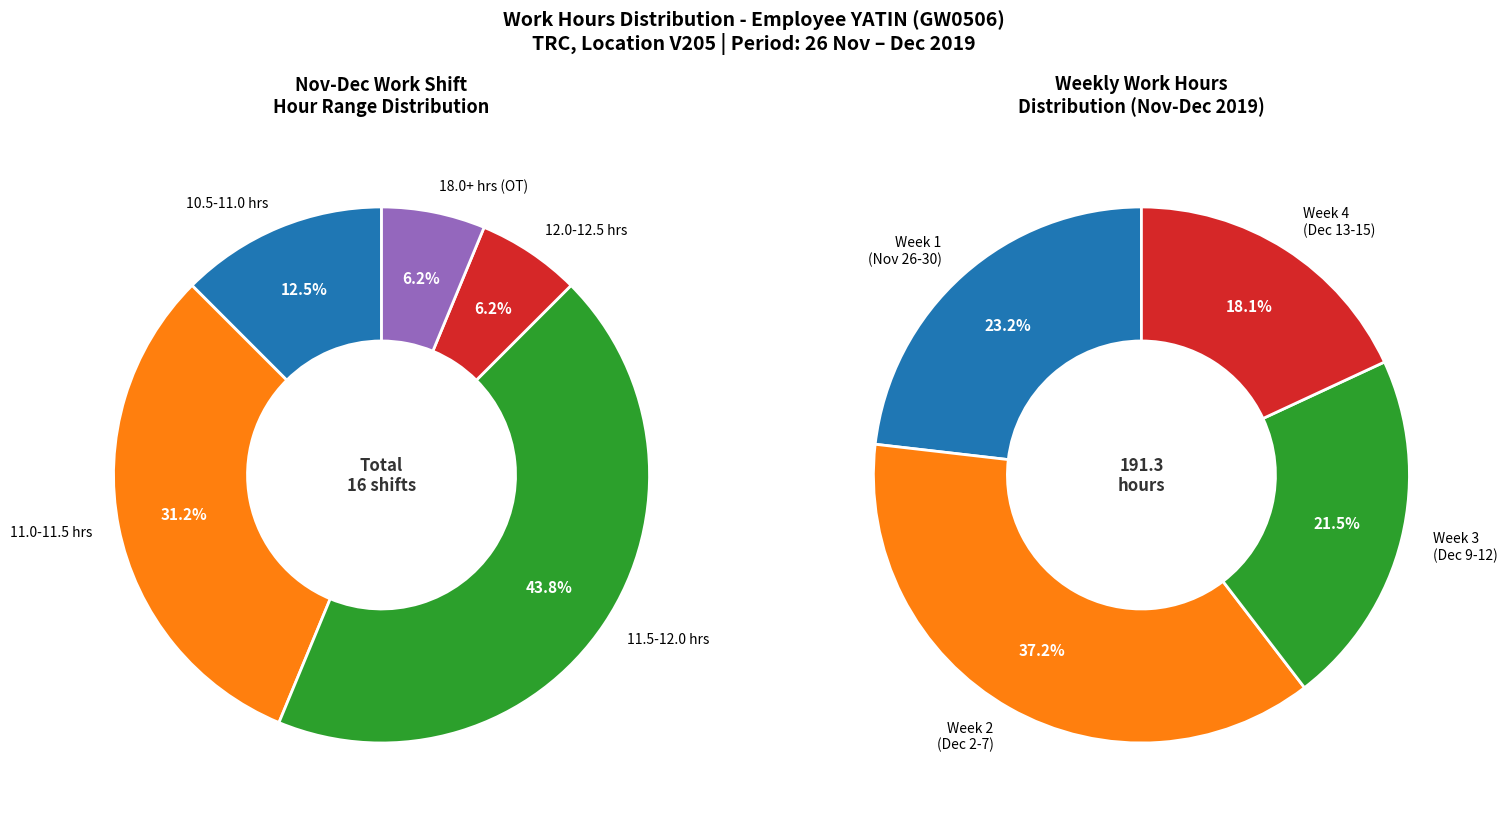

Is there a majority slice in this chart?

No